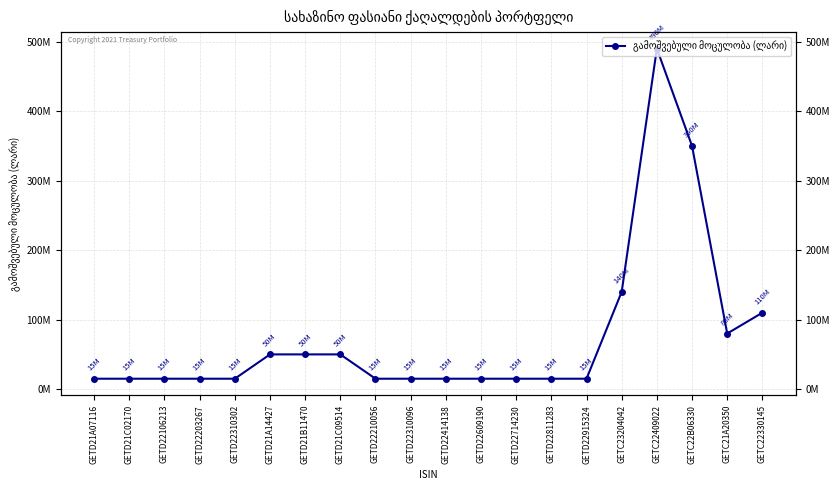

What is the value of the 9th point from the left?

15000000